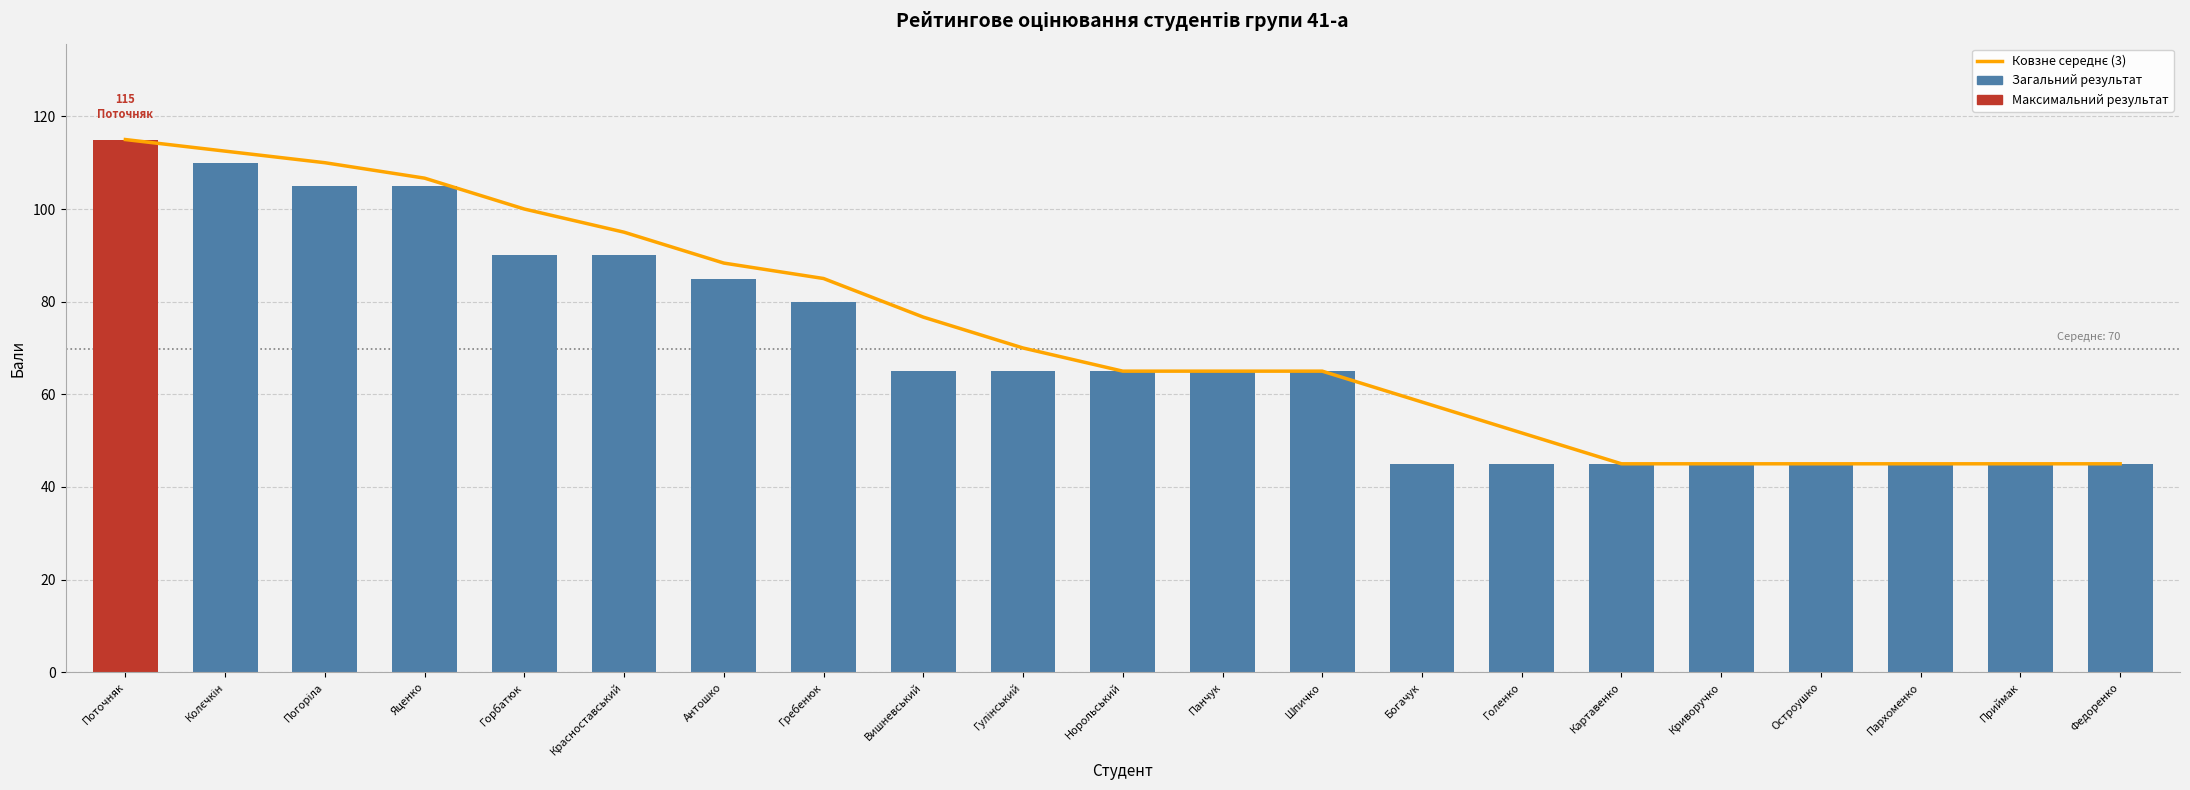

What is the sum of the Загальний результат values at Криворучко and Вишневський?

110.0